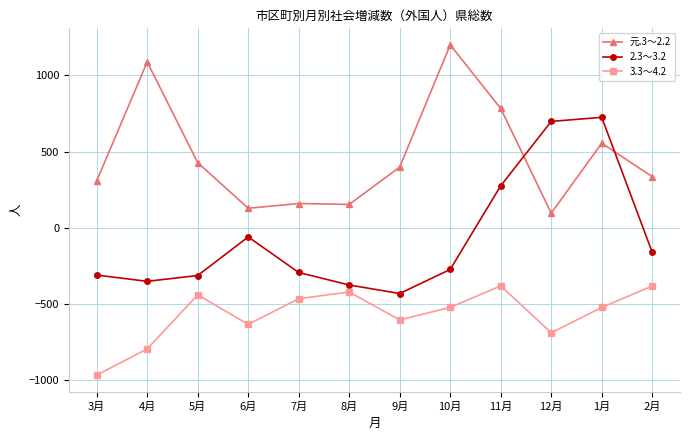

What is the difference between the maximum and second lowest values in the 3.3～4.2 series?

413